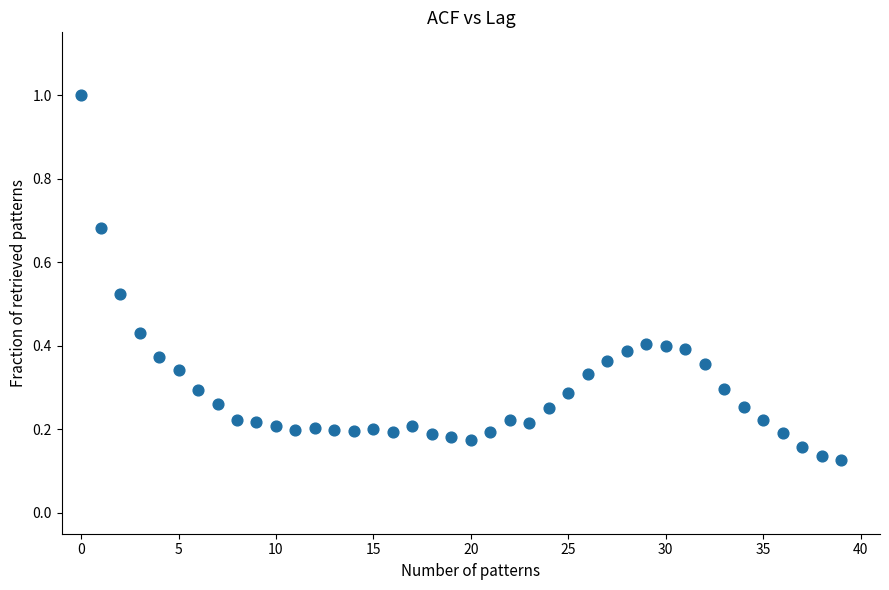

What is the range of Y values (max minus min)?

0.9